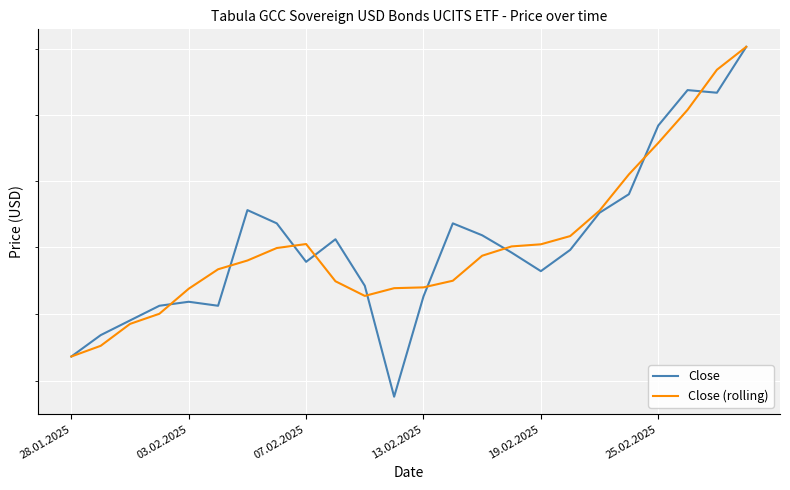

Reading right to left, extract all data points from this chart.

Close: 11002.0	10967.0	10969.0	10942.0	10890.0	10876.0	10848.0	10832.0	10846.0	10859.0	10868.0	10813.0	10738.0	10821.0	10856.0	10839.0	10868.0	10878.0	10806.0	10809.0	10806.0	10795.0	10784.0	10768.0
Close (rolling): 11002.0	10984.5	10954.0	10928.8	10905.0	10877.6	10858.4	10852.2	10850.6	10843.6	10824.8	10819.8	10819.2	10813.4	10824.4	10852.4	10849.4	10840.0	10833.4	10818.8	10800.0	10792.4	10776.0	10768.0